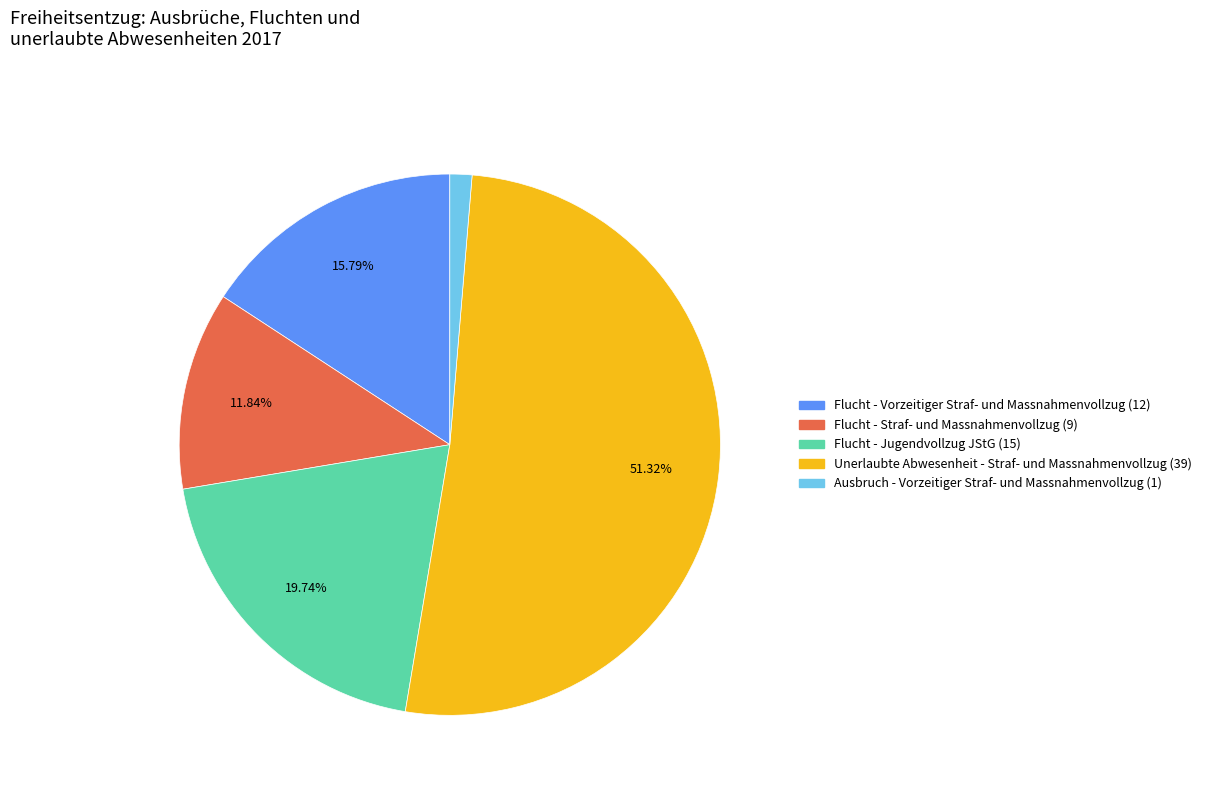

What is the ratio of the value at Flucht - Jugendvollzug JStG (15) to the value at Flucht - Vorzeitiger Straf- und Massnahmenvollzug (12)?

1.3